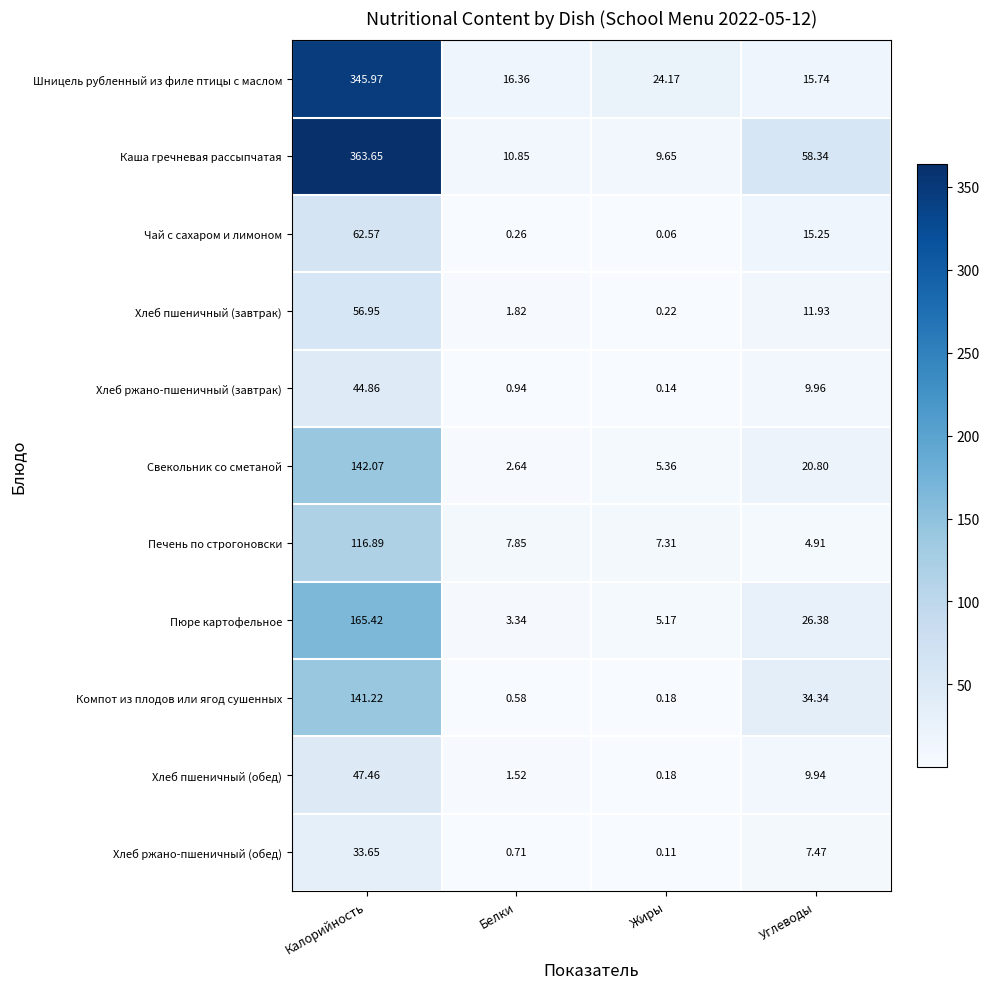

Which series has the widest spread of values?

Каша гречневая рассыпчатая